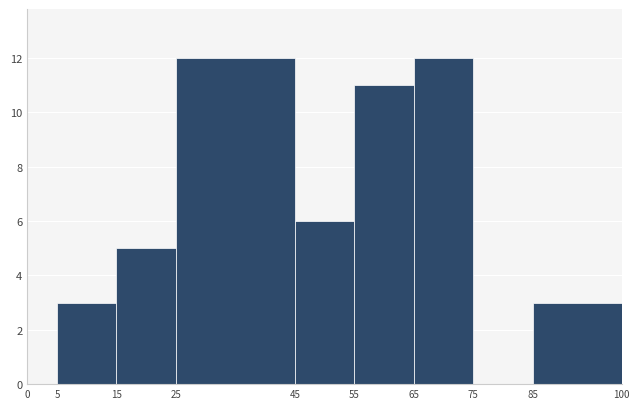

Reading left to right, transcribe this chart: for each bar, give the range it covers on the x-axis and its height. The values are not printed on the chart, so give them approximately, as read against the axis.

0 to 5: 0
5 to 15: 3
15 to 25: 5
25 to 45: 12
45 to 55: 6
55 to 65: 11
65 to 75: 12
75 to 85: 0
85 to 100: 3